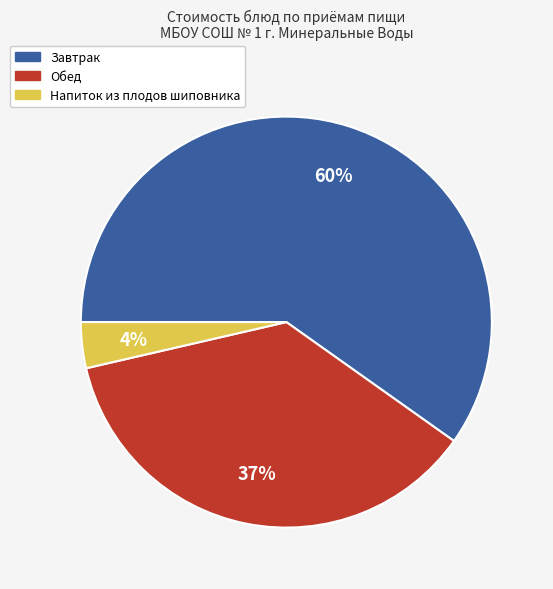

Is there any slice that represents more than half of the pie?

Yes